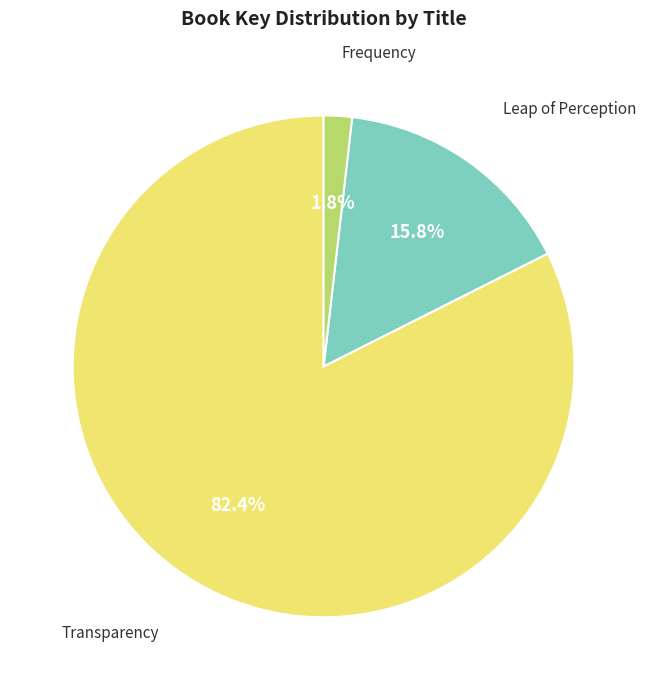

Does any single category account for the majority?

Yes